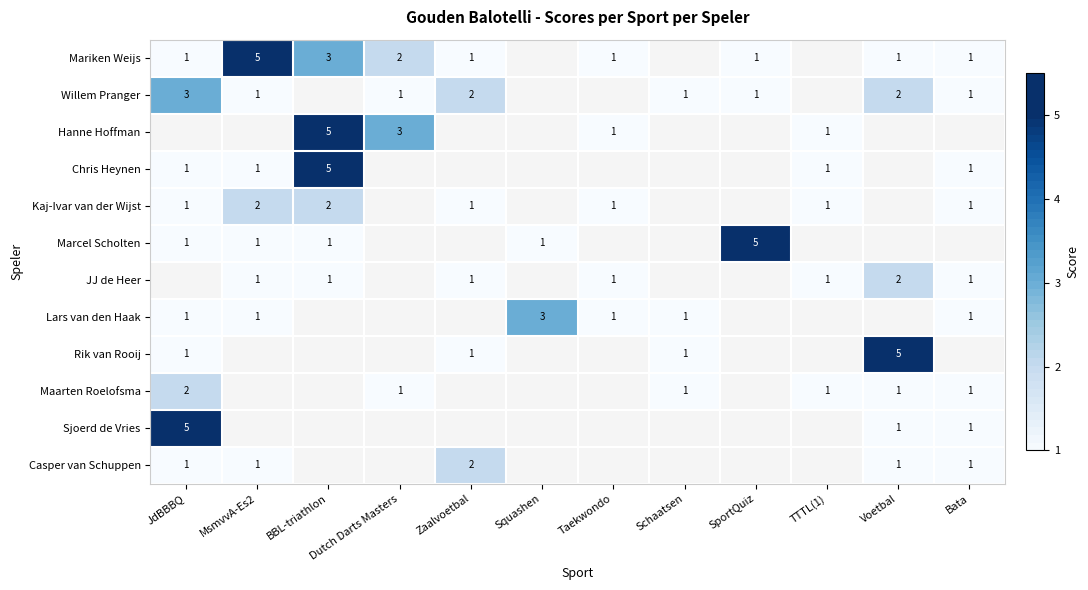

At how many categories does at least one series exceed 4?

5